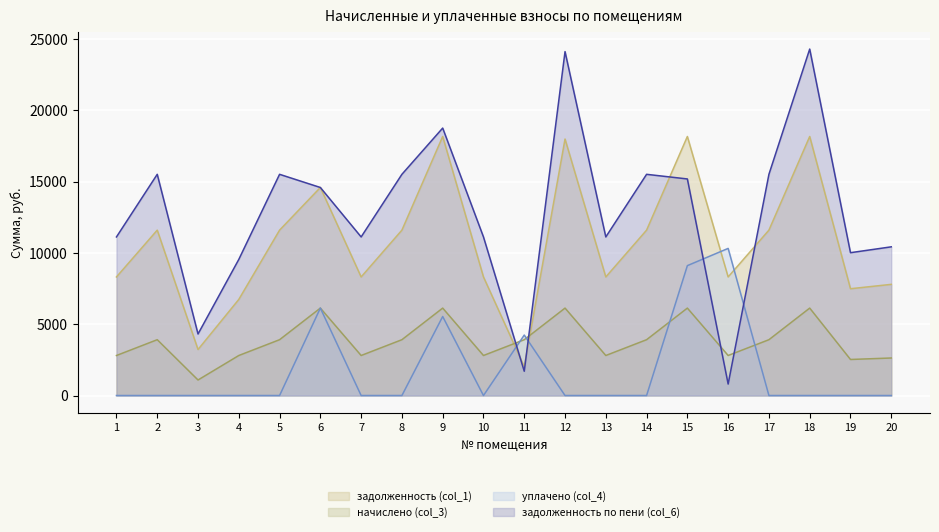

Reading left to right, extract all data points from this chart.

задолженность (col_1): 1=8313.6	2=11596.8	3=3225.6	4=6737.5	5=11596.8	6=14587.3	7=8313.6	8=11596.8	9=18163.2	10=8313.6	11=2027.9	12=17984.8	13=8313.6	14=11596.8	15=18163.2	16=8313.6	17=11596.8	18=18163.2	19=7488.0	20=7795.2
начислено (col_3): 1=2805.8	2=3913.9	3=1088.6	4=2805.8	5=3913.9	6=6130.1	7=2805.8	8=3913.9	9=6130.1	10=2805.8	11=3913.9	12=6130.1	13=2805.8	14=3913.9	15=6130.1	16=2805.8	17=3913.9	18=6130.1	19=2527.2	20=2630.9
уплачено (col_4): 1=0.0	2=0.0	3=0.0	4=0.0	5=0.0	6=6130.1	7=0.0	8=0.0	9=5539.4	10=0.0	11=4239.6	12=0.0	13=0.0	14=0.0	15=9107.4	16=10315.8	17=0.0	18=0.0	19=0.0	20=0.0
задолженность по пени (col_6): 1=11119.4	2=15510.7	3=4314.2	4=9543.3	5=15510.7	6=14587.3	7=11119.4	8=15510.7	9=18753.8	10=11119.4	11=1702.2	12=24114.9	13=11119.4	14=15510.7	15=15185.9	16=803.6	17=15510.7	18=24293.3	19=10015.2	20=10426.1